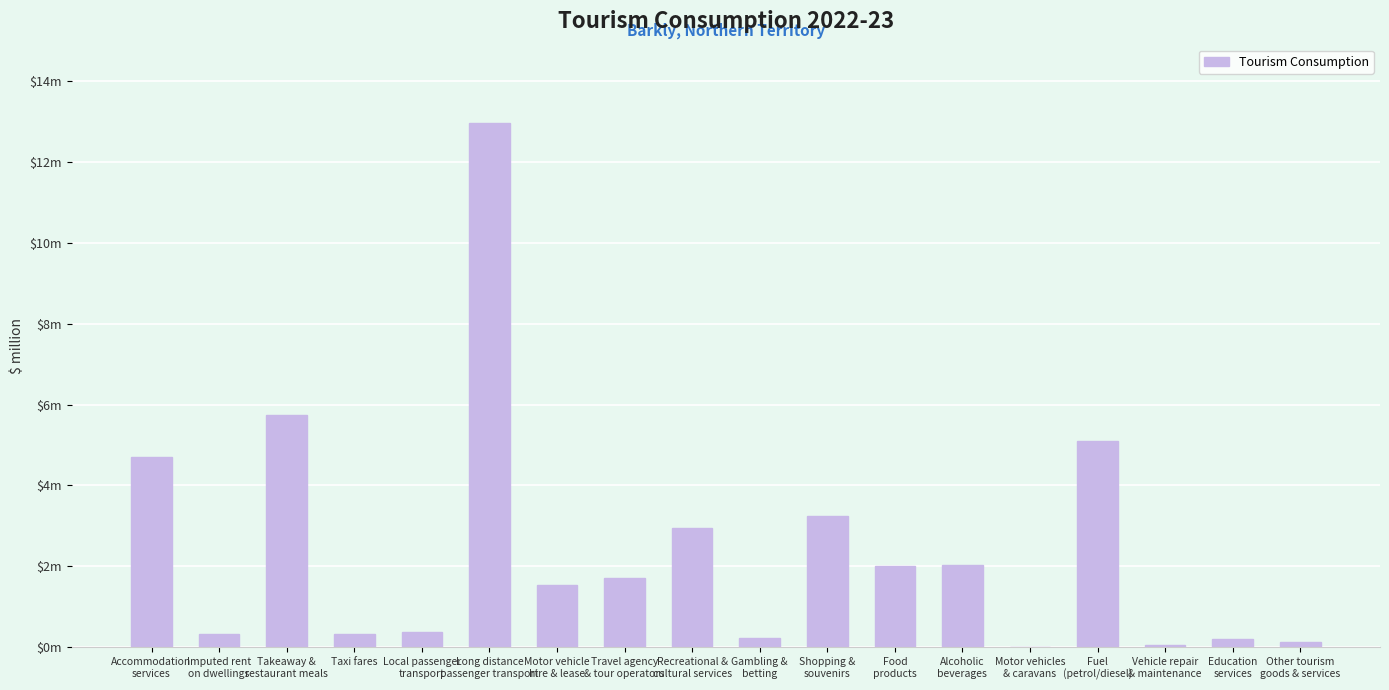

Count the number of data series in this chart.

1